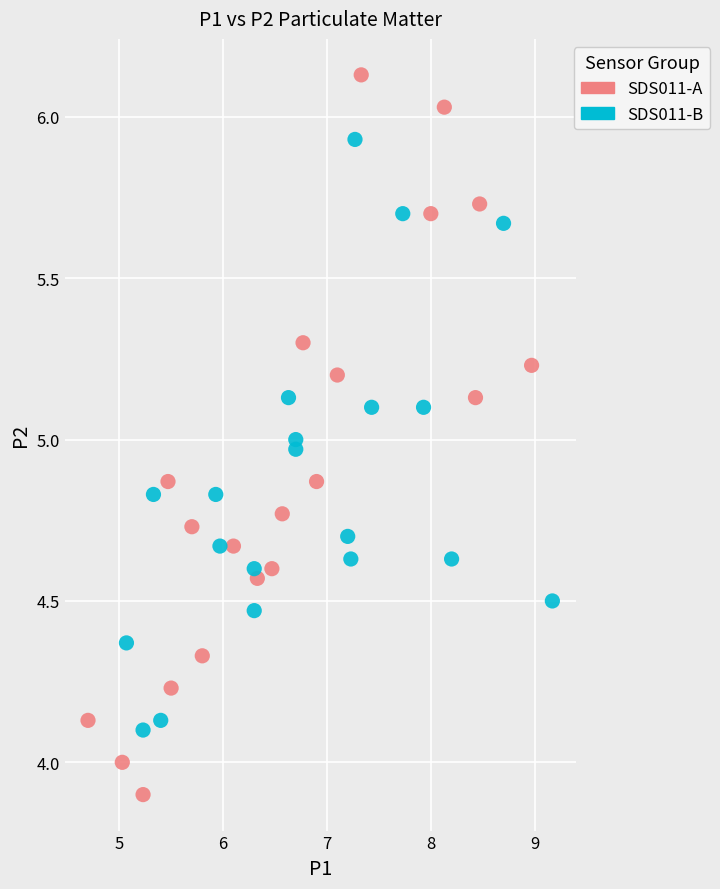

Which series contains the lowest Y value?

SDS011-A